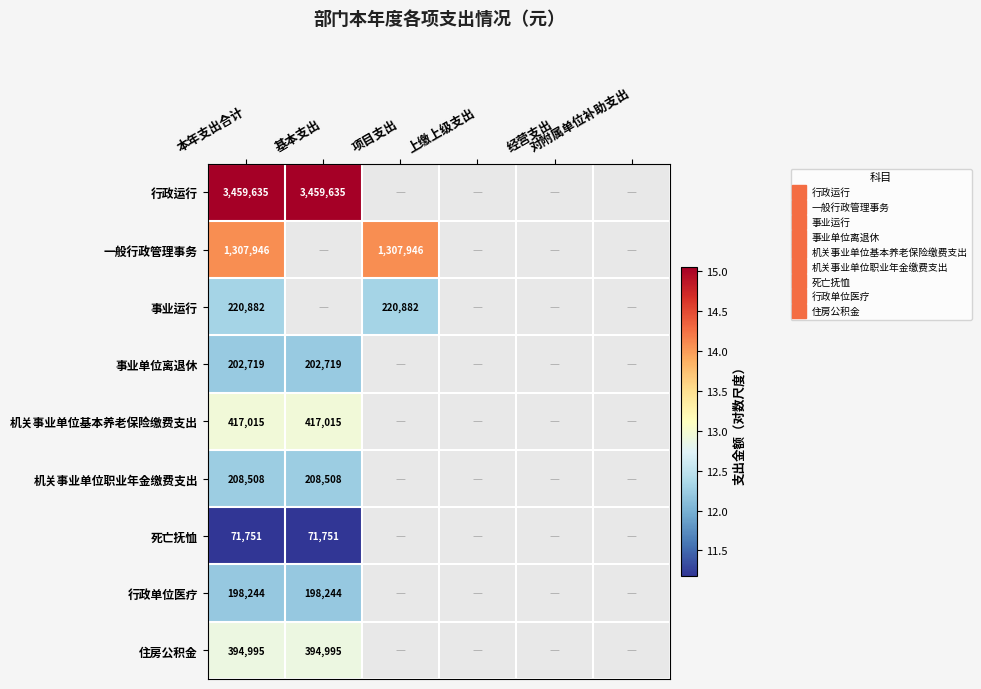

Which series has the widest spread of values?

行政运行